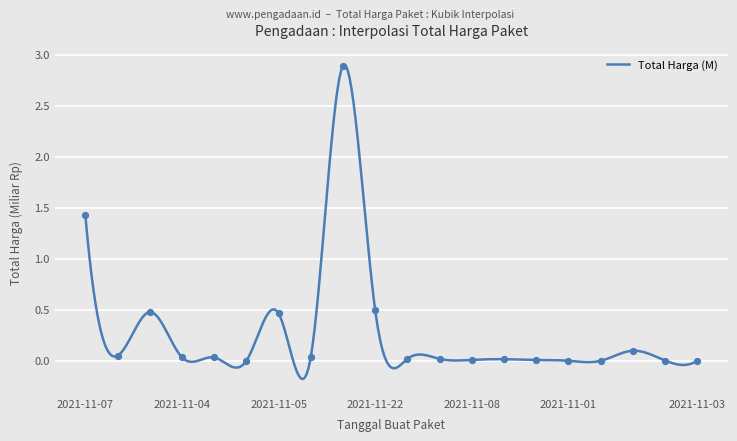

Which has a higher value, 2021-11-01 or 2021-11-11?

2021-11-11